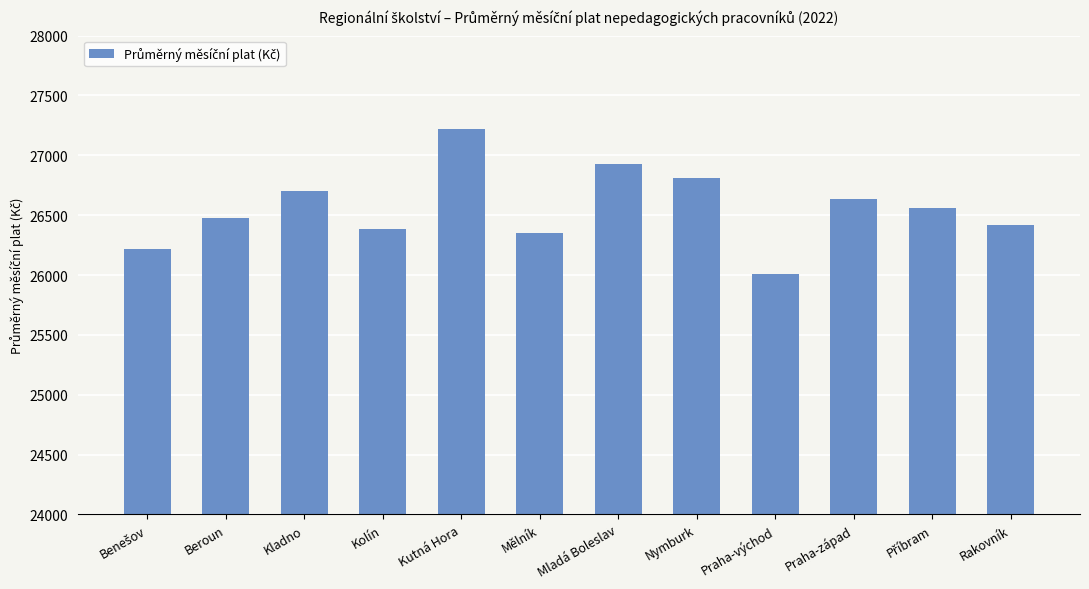

The chart shows a value of 26930.7 at Mladá Boleslav. True or false?

True